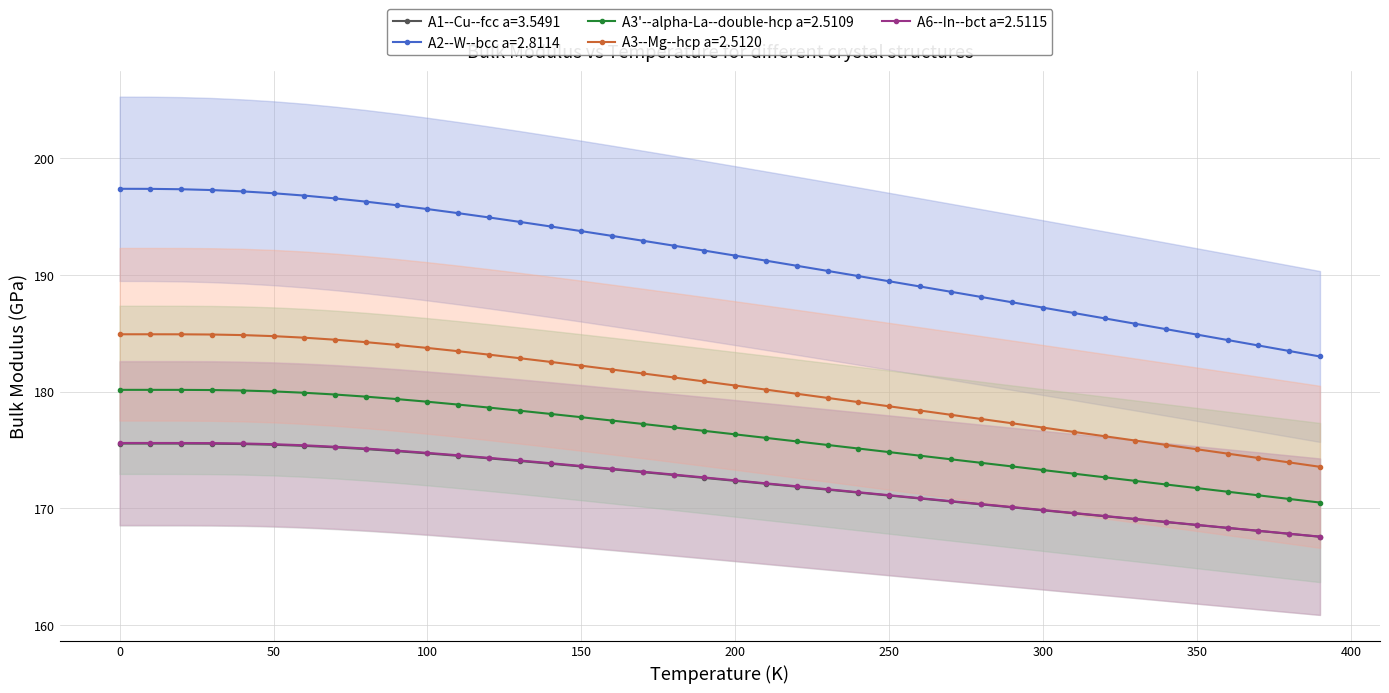

What is the highest value of the A1--Cu--fcc a=3.5491 series?

175.5